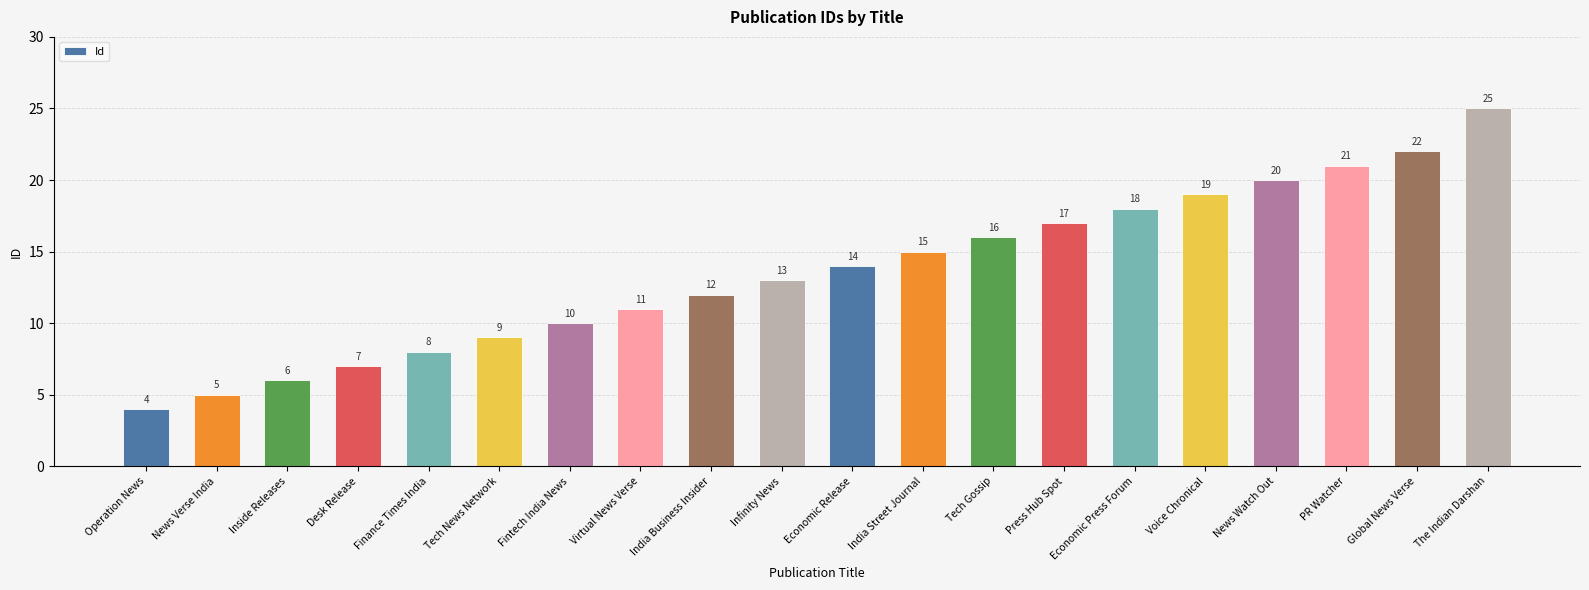

What is the average value?

14